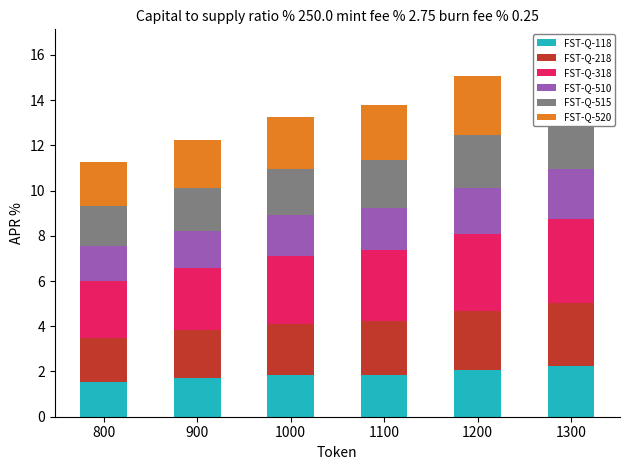

List the series in order of their peak value, highest first.

FST-Q-318, FST-Q-520, FST-Q-218, FST-Q-515, FST-Q-118, FST-Q-510